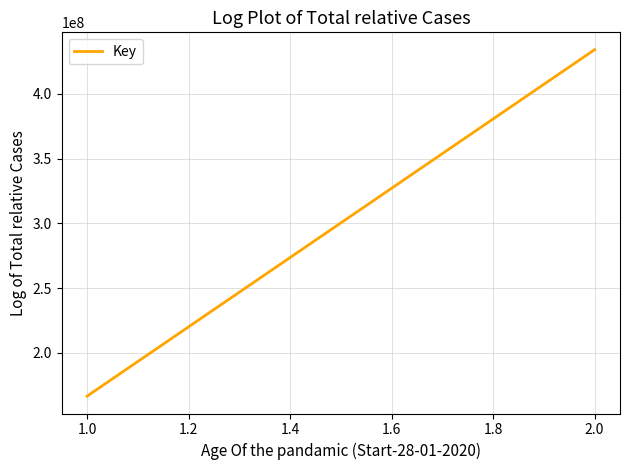

What is the average value?

300329460